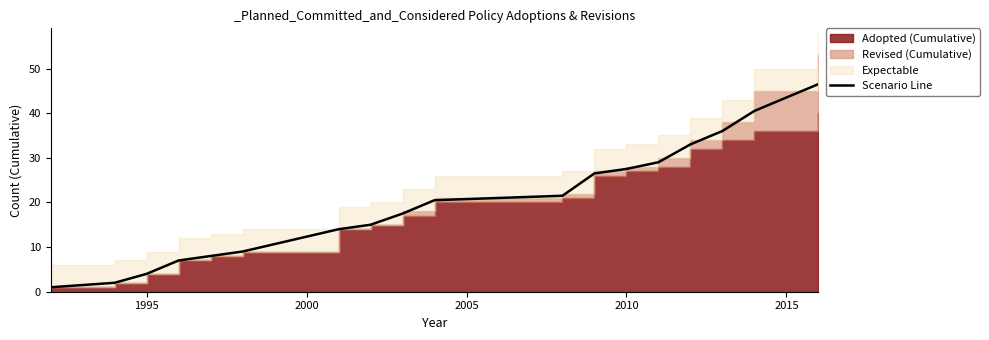

True or false: Scenario Line has a value of 15.7 at 2010.

False